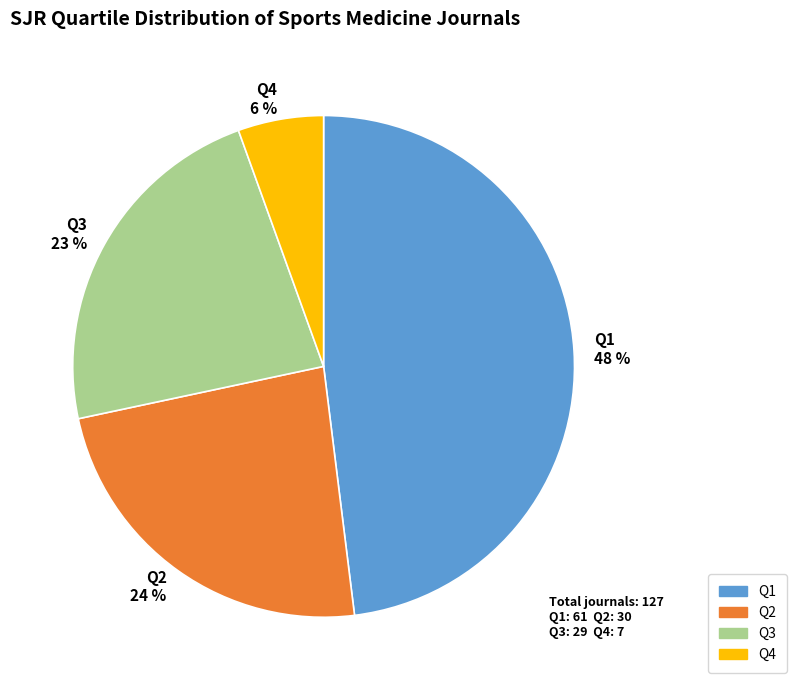

True or false: Q3 accounts for 33% of the total.

False